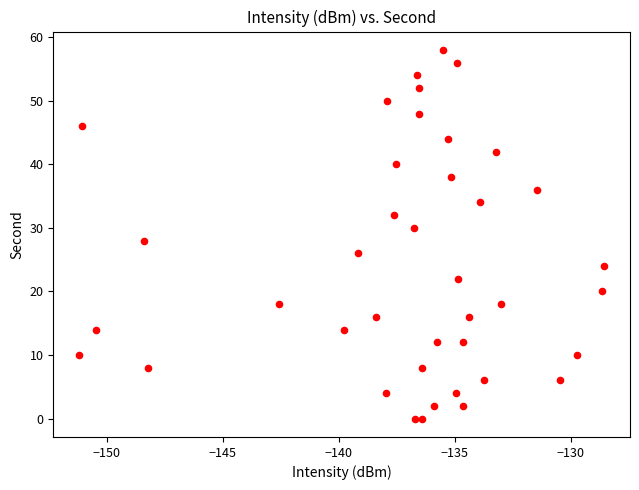

What is the range of Y values (max minus min)?

58